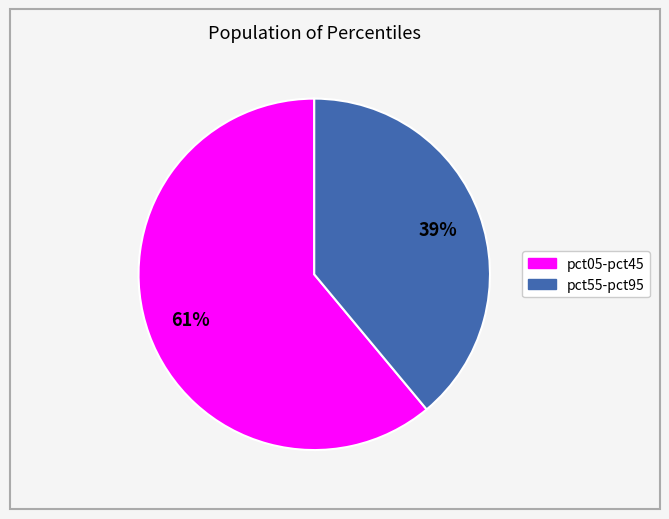

Is there a majority slice in this chart?

Yes